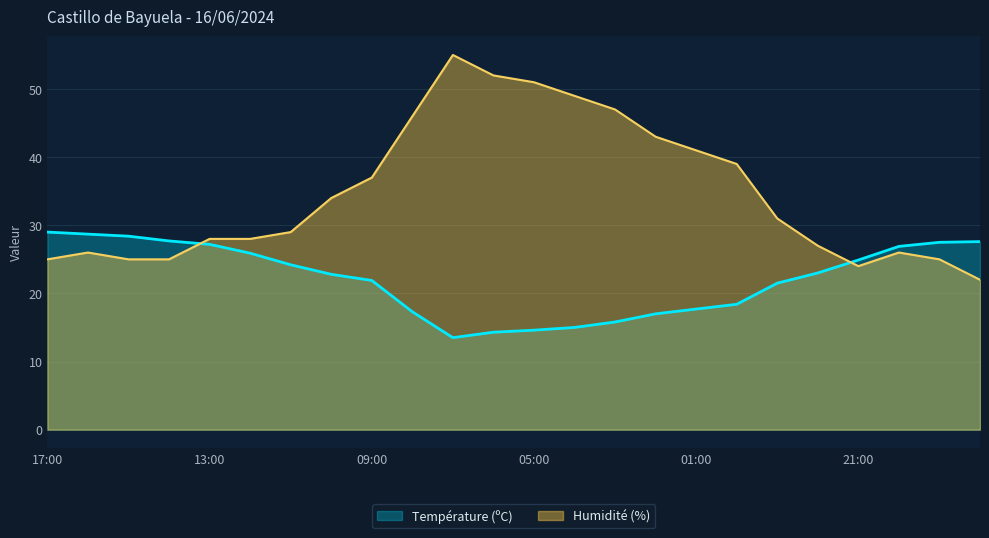

What position from the right is 04:00?

11